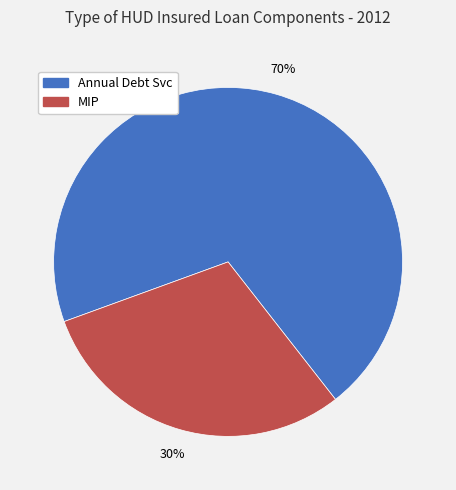

True or false: MIP accounts for 38% of the total.

False